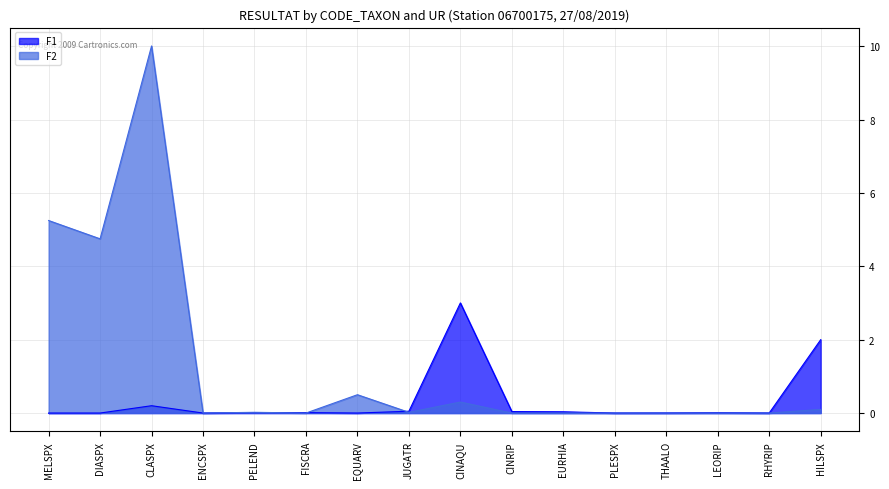

Between EURHIA and LEORIP, which is larger?

EURHIA